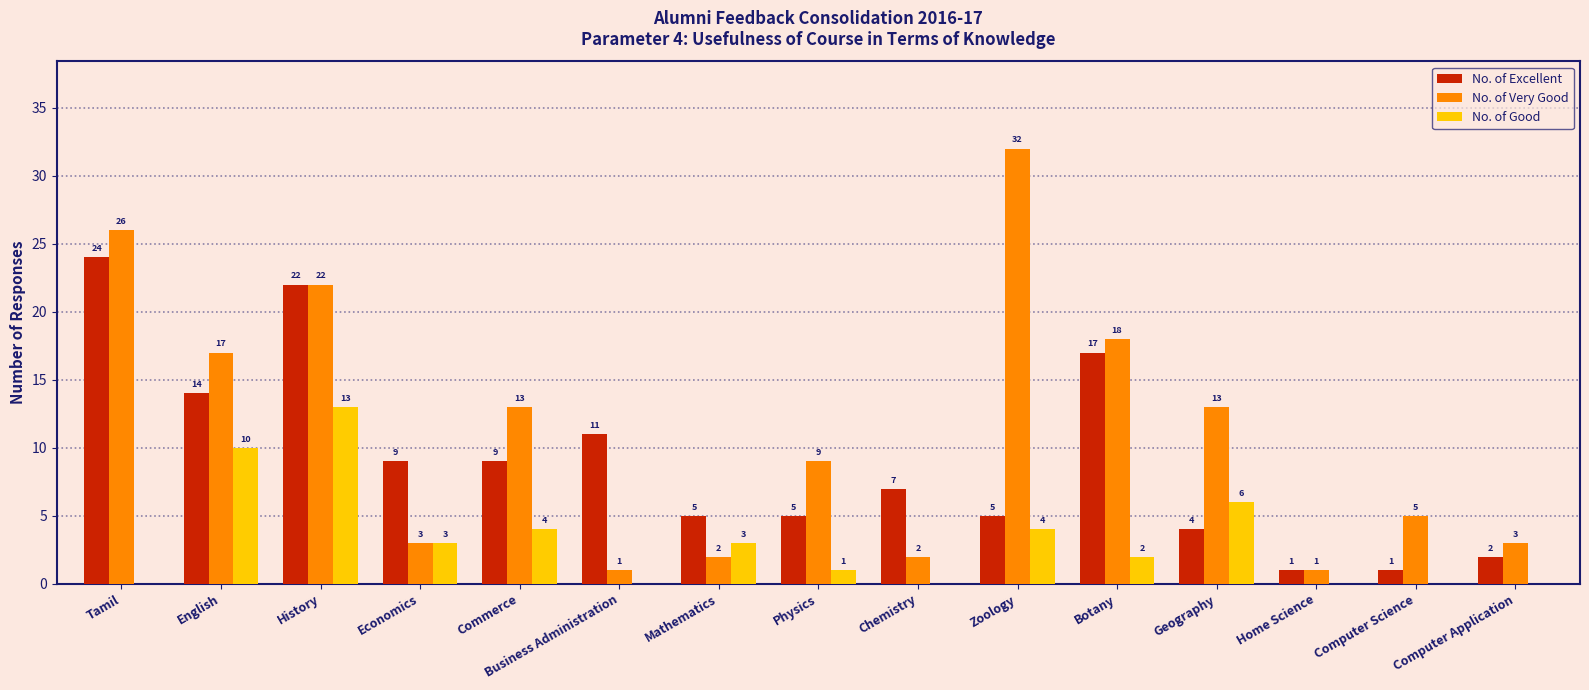

Is it true that No. of Good equals 1 at Physics?

True